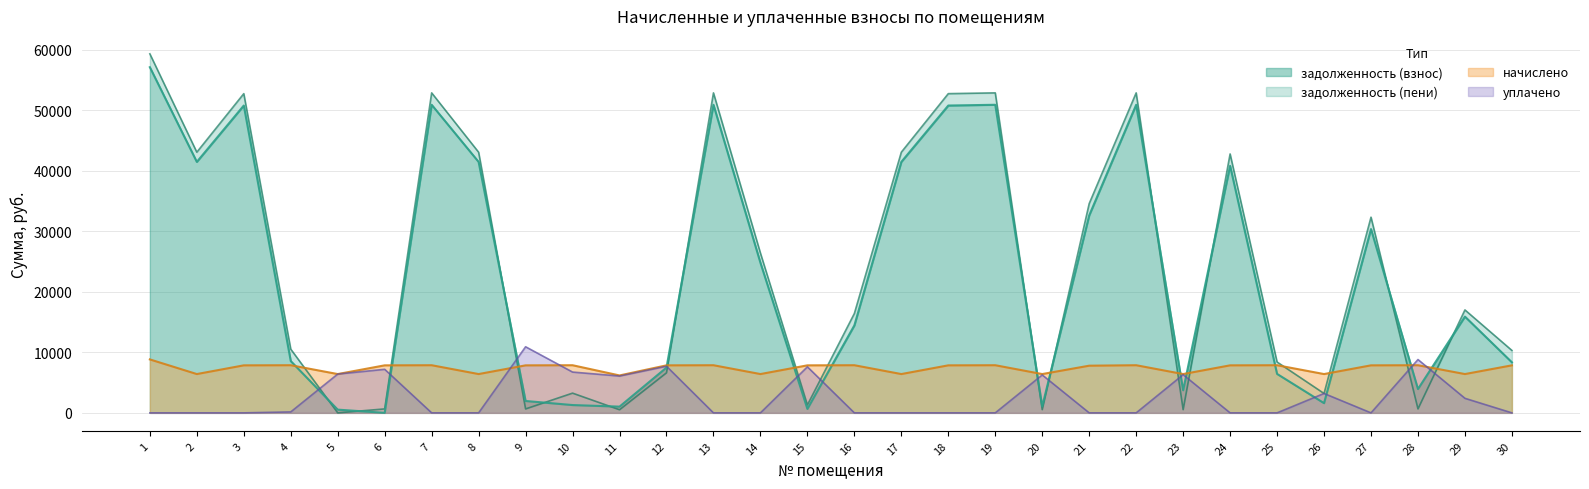

Which series ends up on top after the final intersection of задолженность (взнос) and начислено?

задолженность (взнос)